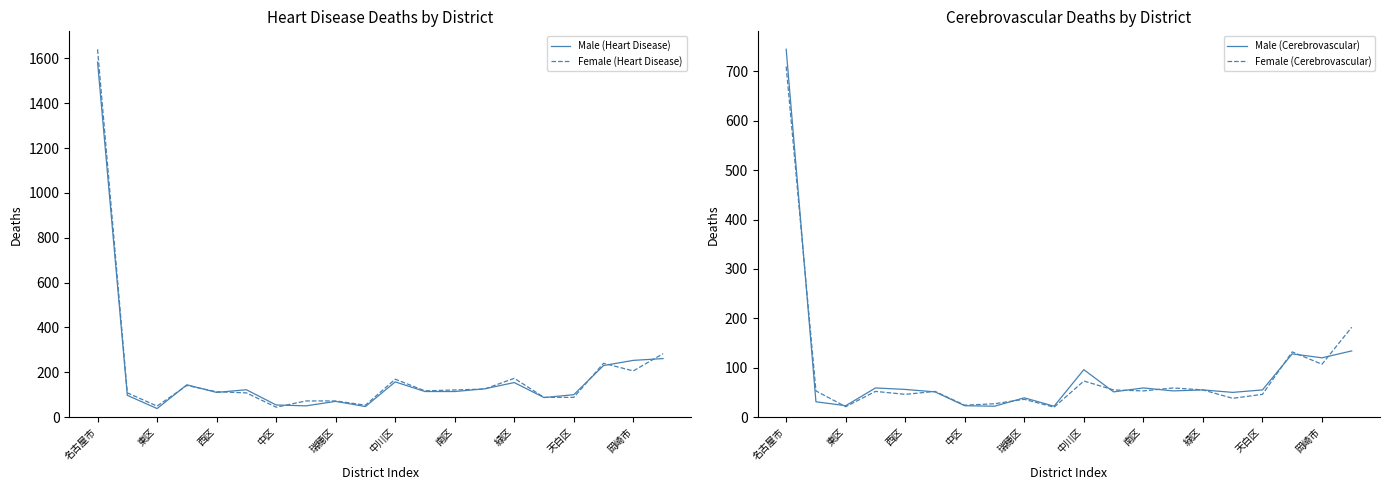

What is the difference between the maximum and minimum values in the Female (Heart Disease) series?

1597